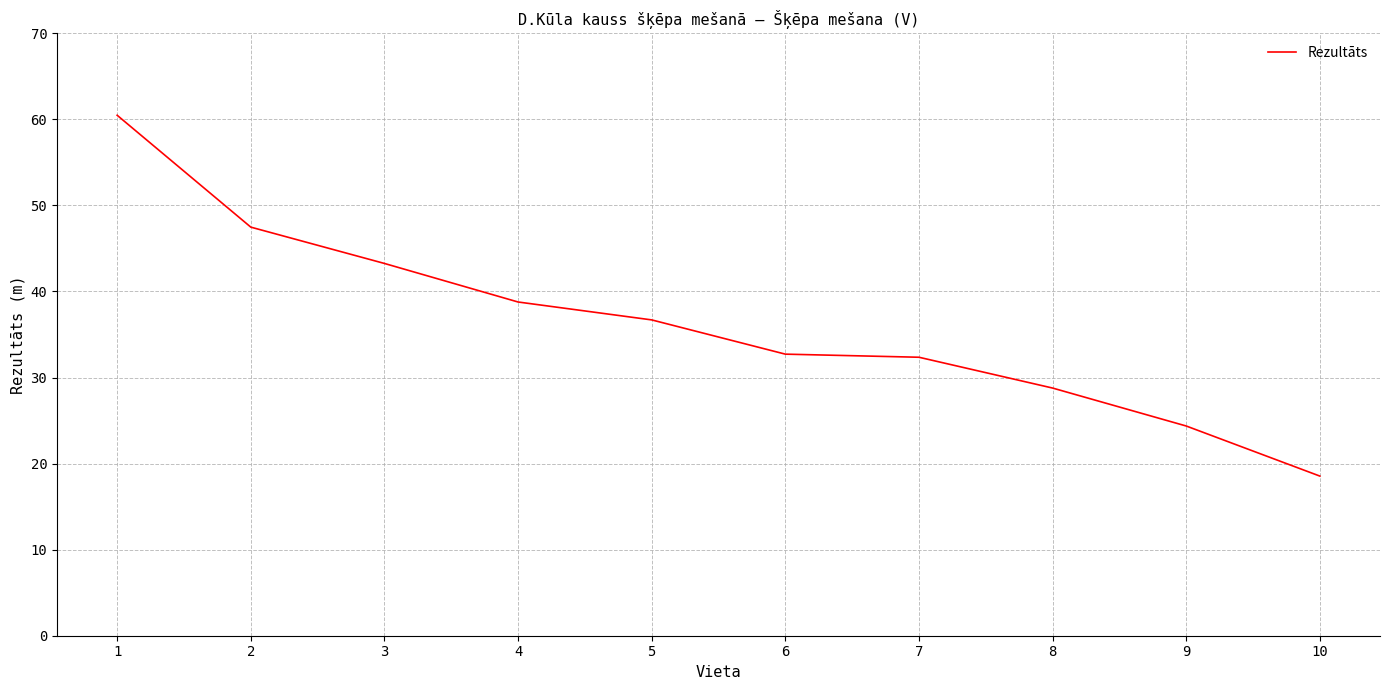

Which has a higher value, 4 or 6?

4